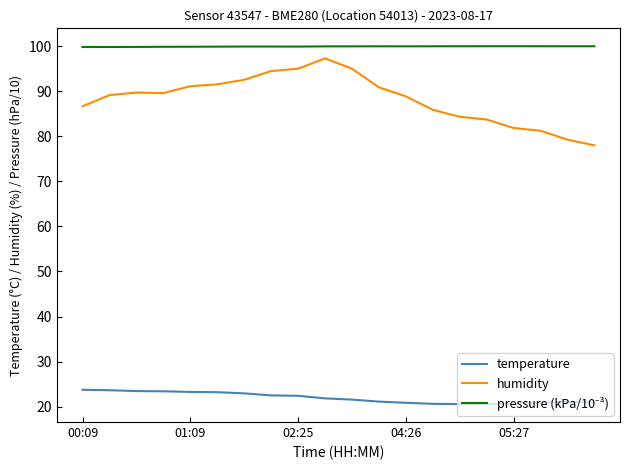

What is the difference between the maximum and minimum values in the humidity series?

19.3